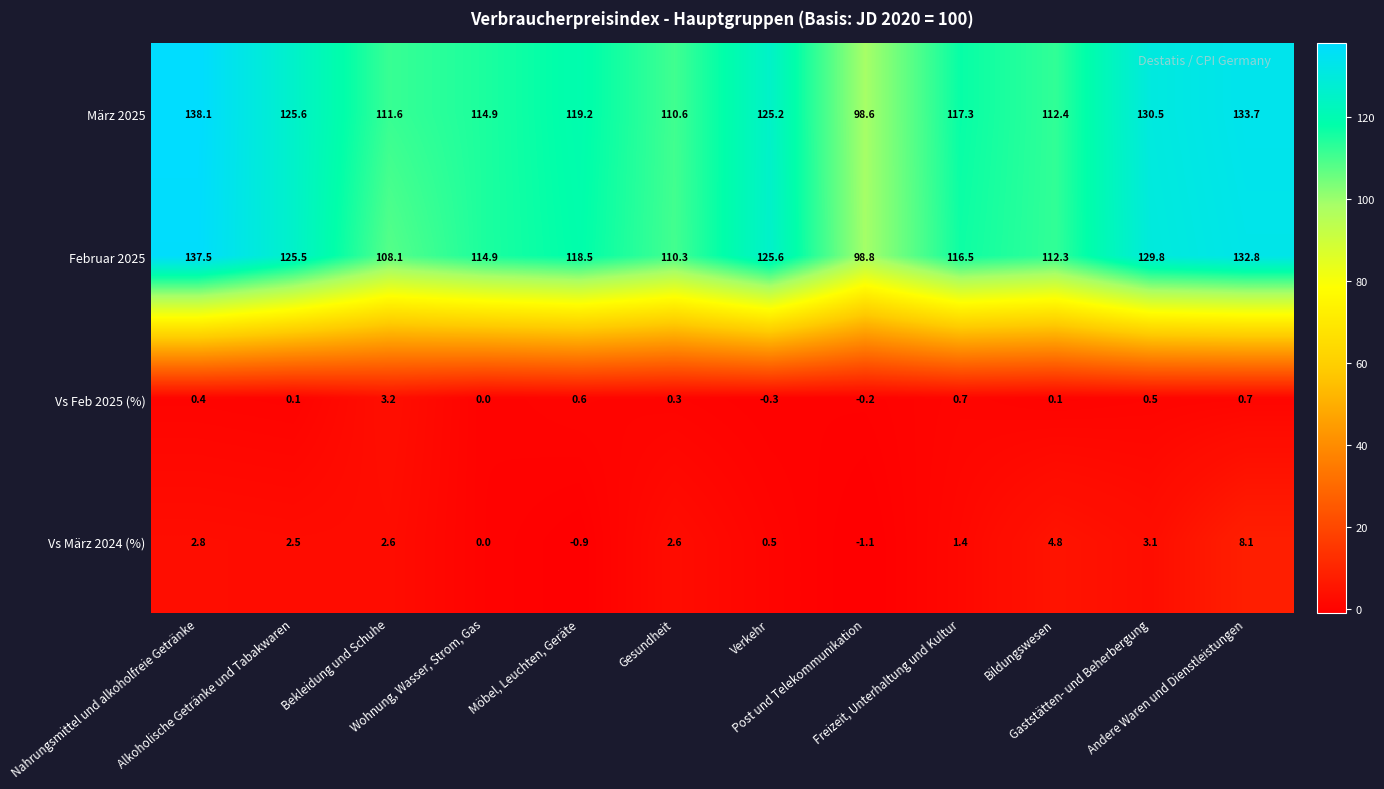

List the series in order of their peak value, highest first.

März 2025, Februar 2025, Vs März 2024 (%), Vs Feb 2025 (%)